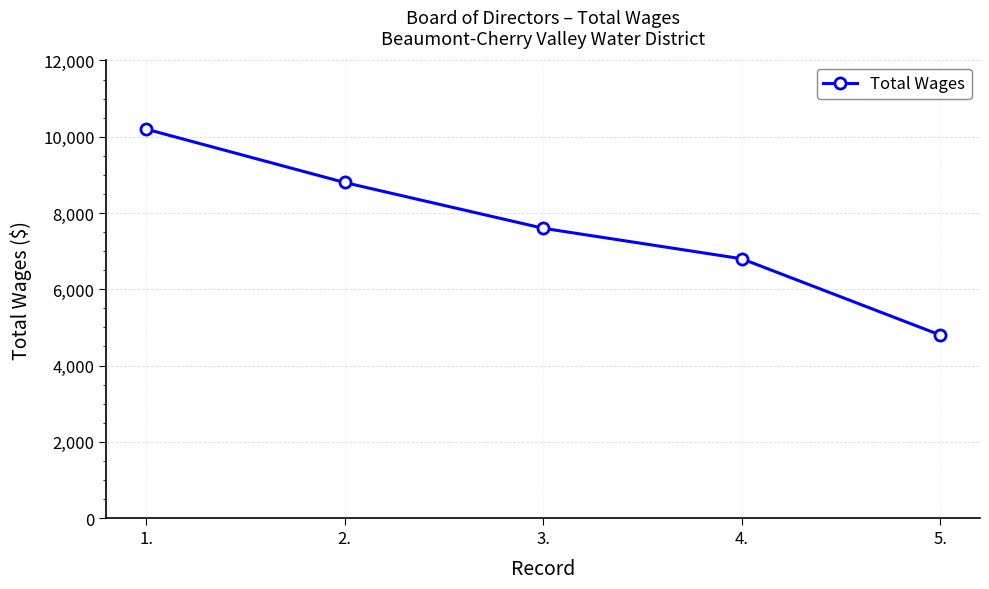

Is it true that the value at 3. is 3435?

False